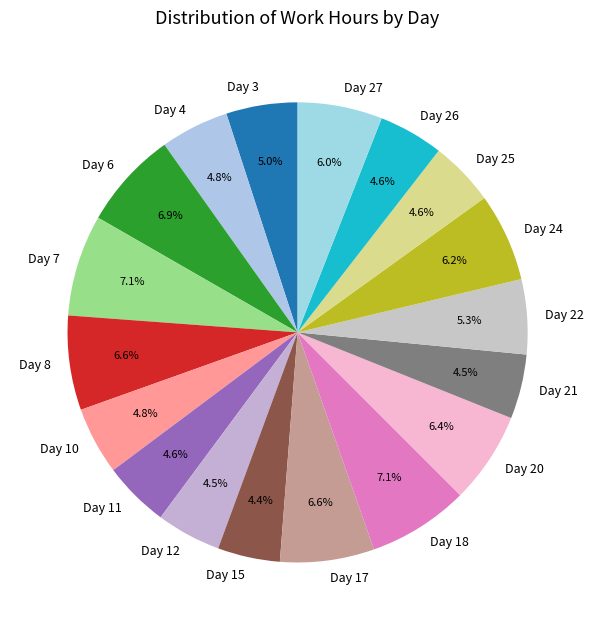

What is the ratio of the value at Day 17 to the value at Day 10?

1.4